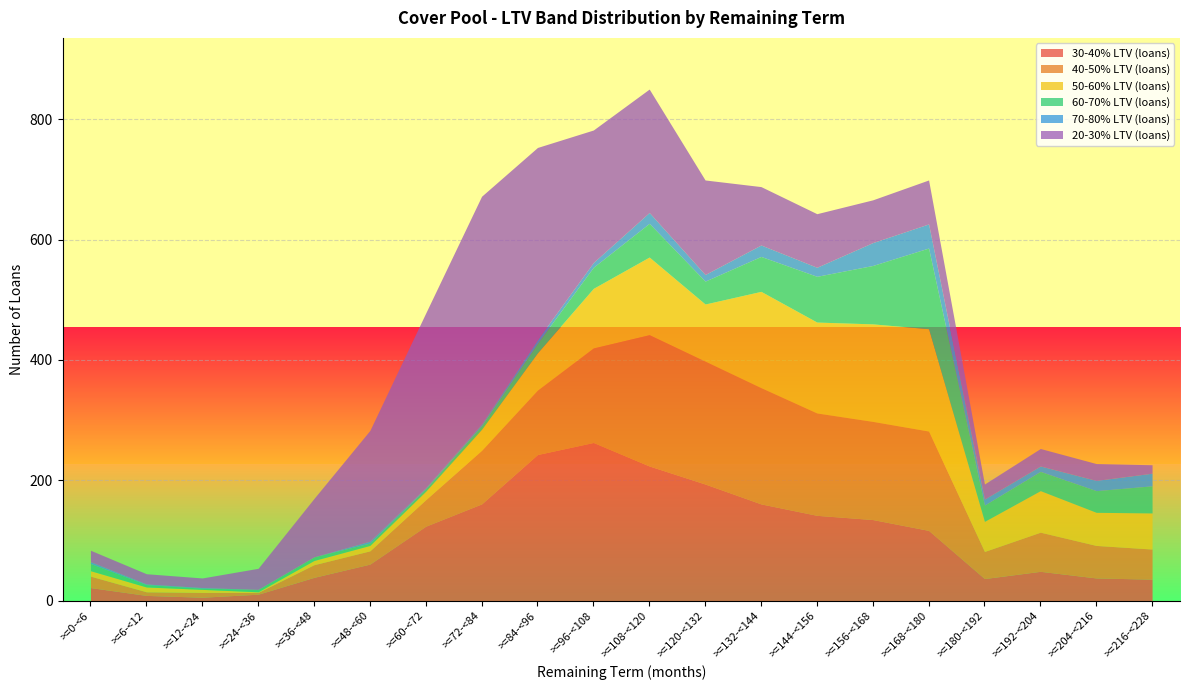

At which label does 70-80% LTV (loans) reach its peak?

>=168-<180